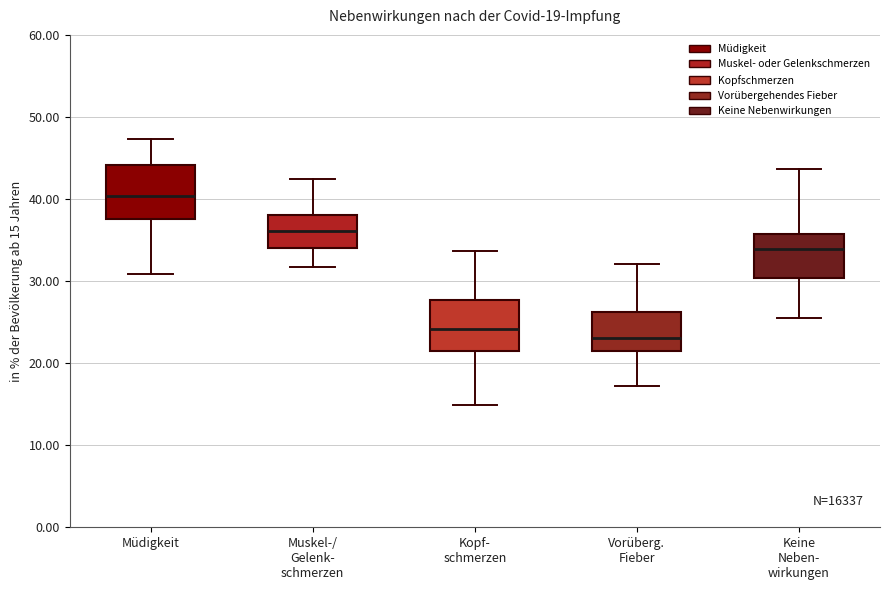

Which box has the highest median line?

Müdigkeit